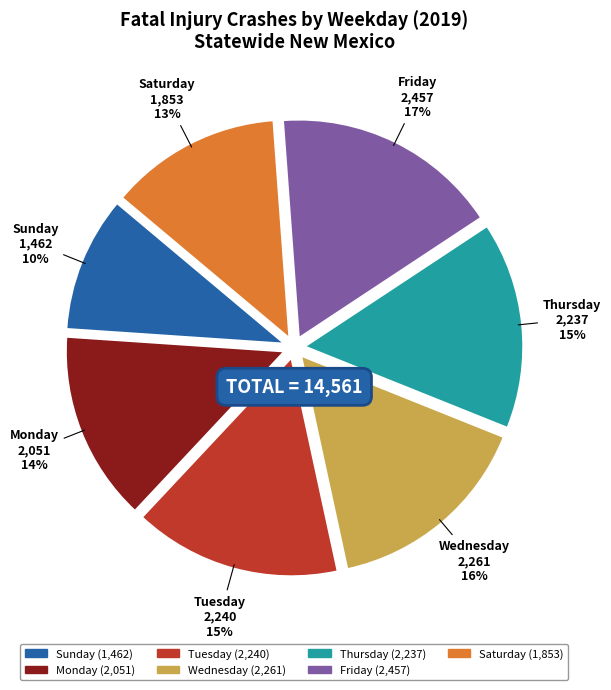

The Thursday slice represents 15% of the pie. True or false?

True